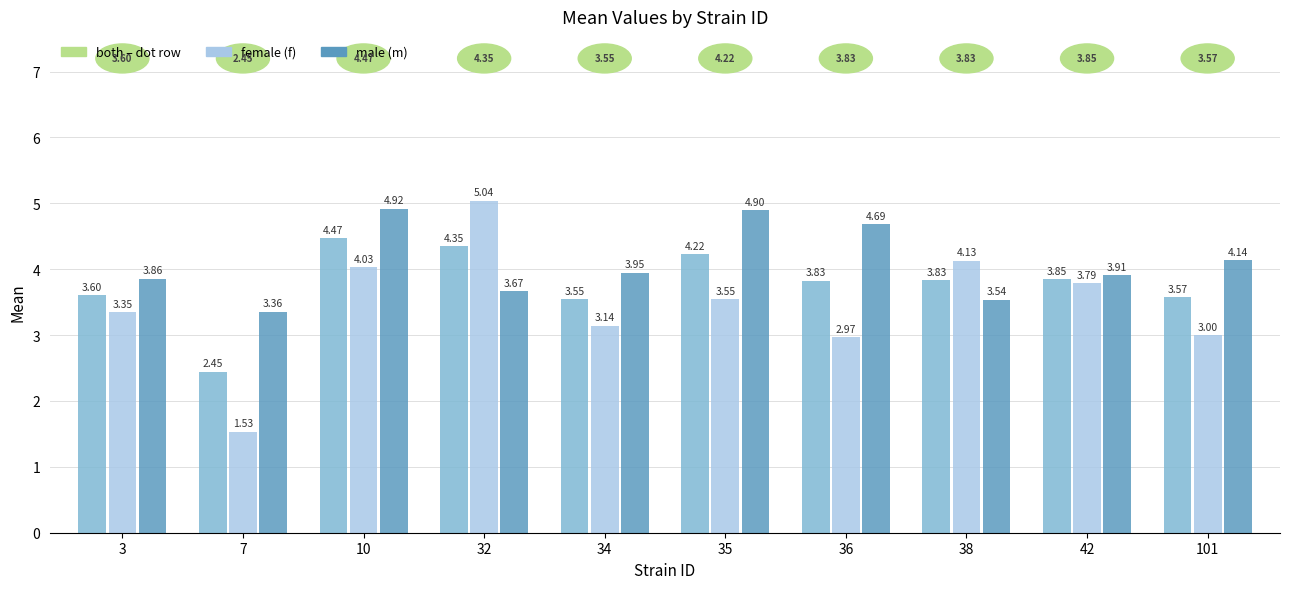

What is the spread (max minus min) of values at 36?

1.7